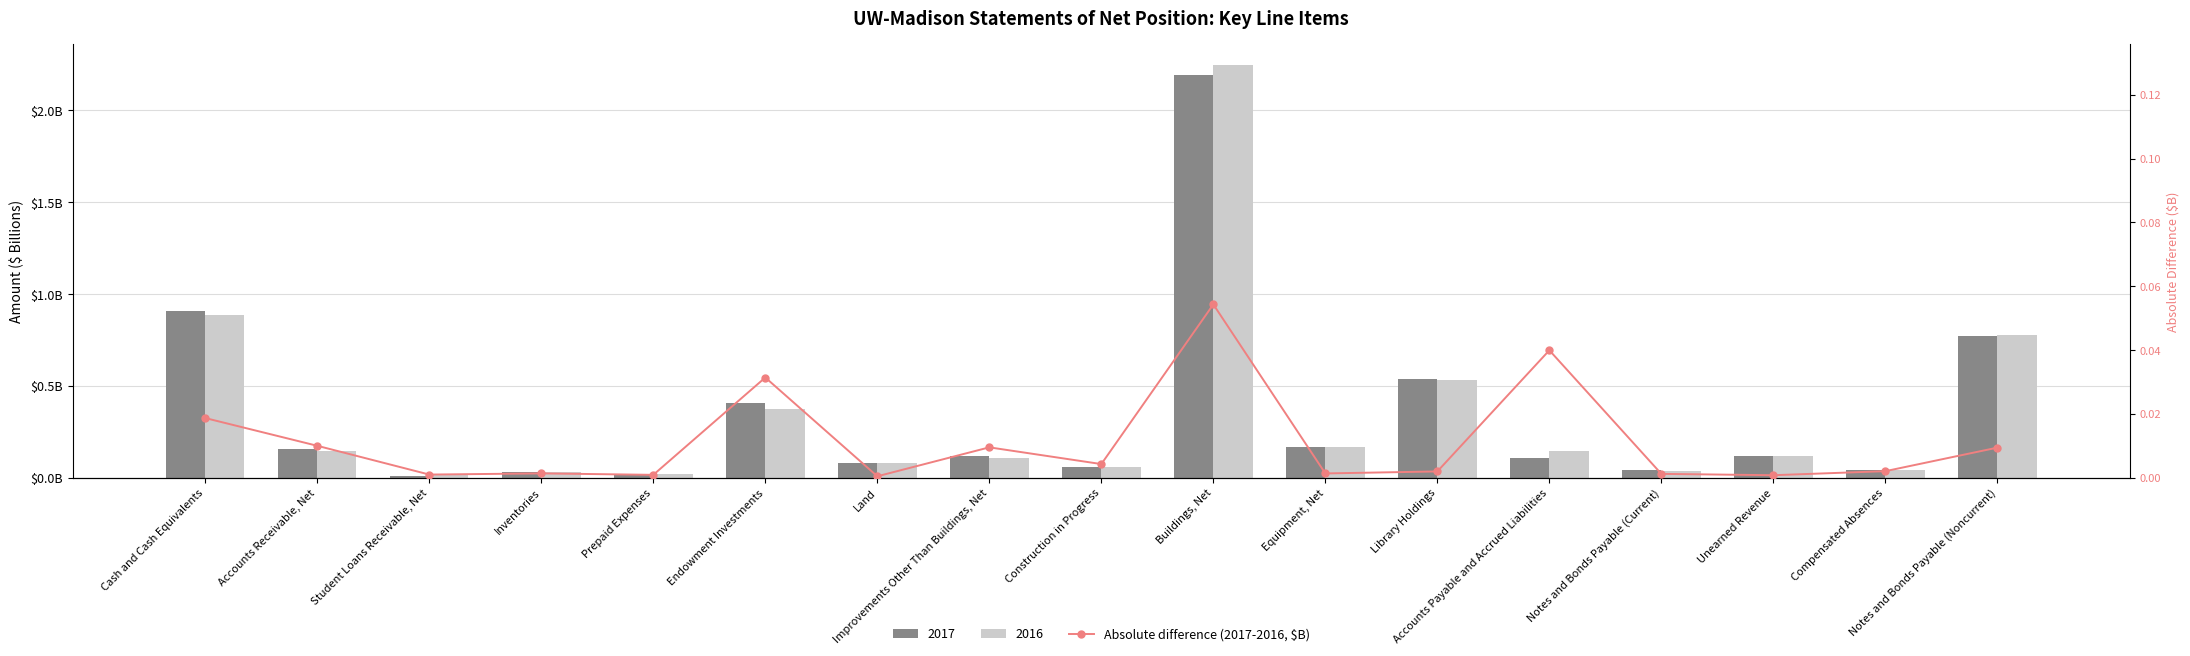

Rank the categories by value from highest to lowest.

Buildings, Net, Accounts Payable and Accrued Liabilities, Endowment Investments, Cash and Cash Equivalents, Accounts Receivable, Net, Improvements Other Than Buildings, Net, Notes and Bonds Payable (Noncurrent), Construction in Progress, Compensated Absences, Library Holdings, Inventories, Equipment, Net, Notes and Bonds Payable (Current), Student Loans Receivable, Net, Prepaid Expenses, Unearned Revenue, Land